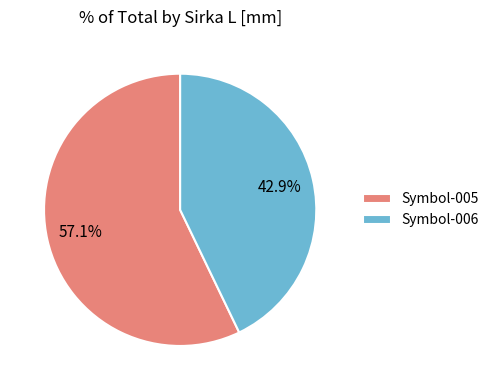

Between Symbol-005 and Symbol-006, which is larger?

Symbol-005